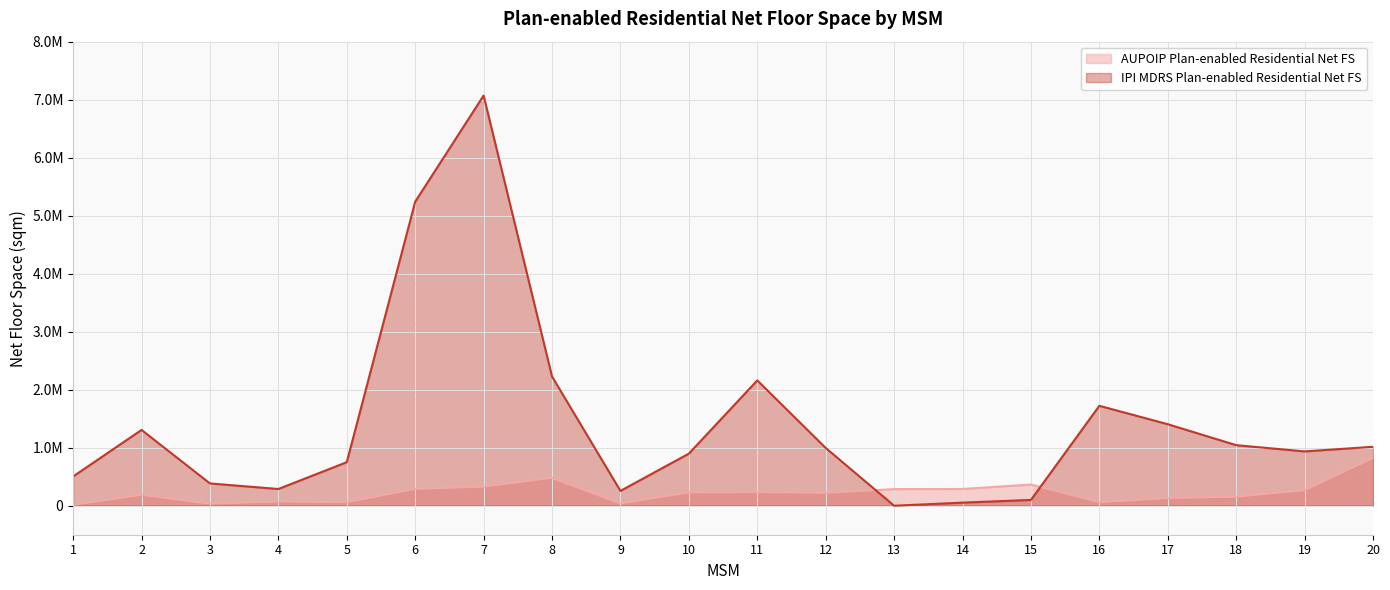

At 13, list the series in order from smallest to largest.

IPI MDRS Plan-enabled Residential Net FS (line), AUPOIP Plan-enabled Residential Net FS (line)